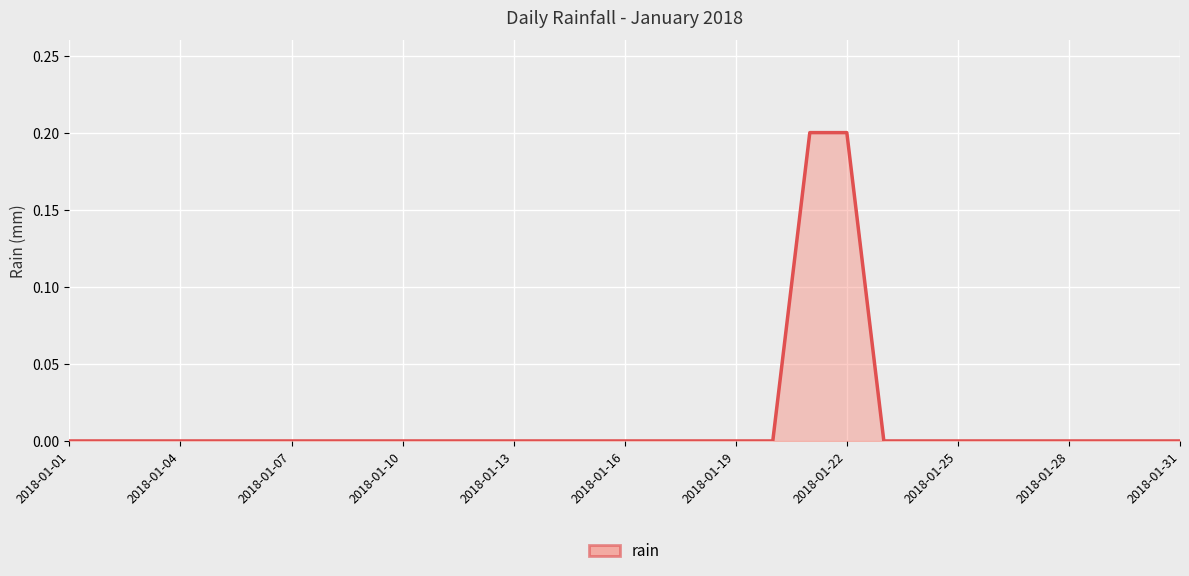

Count the values in the range 0 to 1.

31